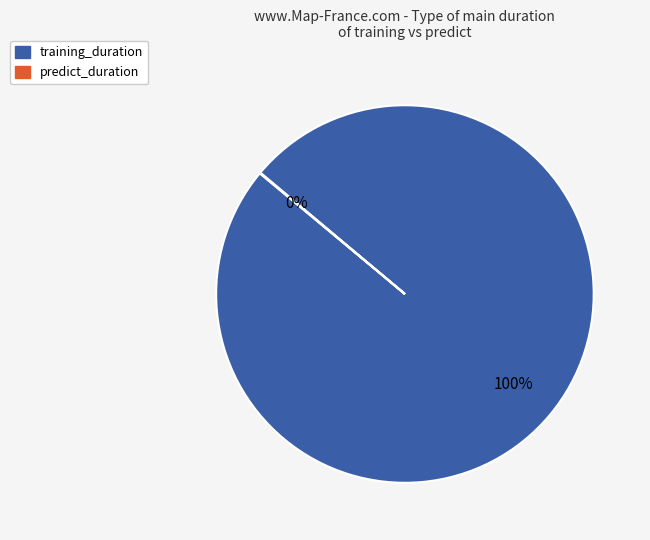

To the nearest percent, what is the average slice percentage?

50%